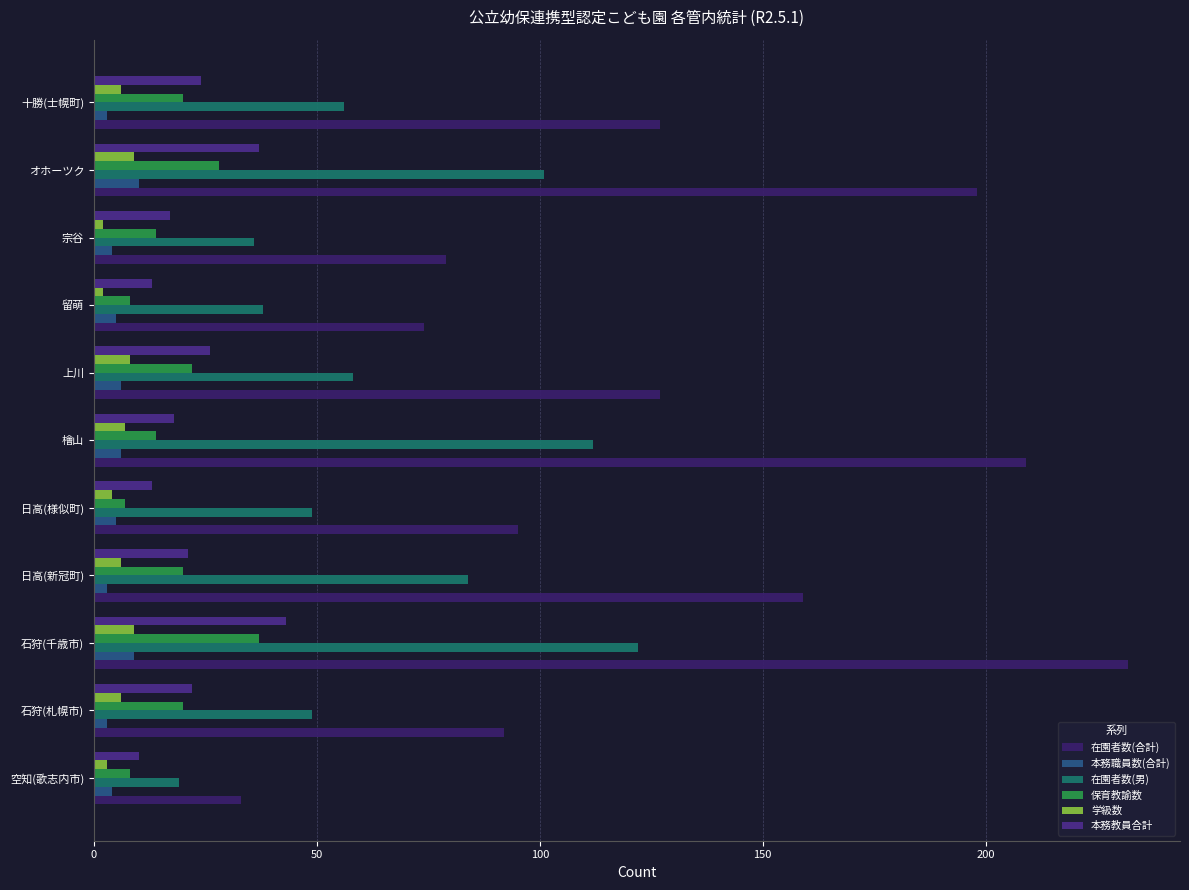

What position from the right is 日高(様似町)?

7